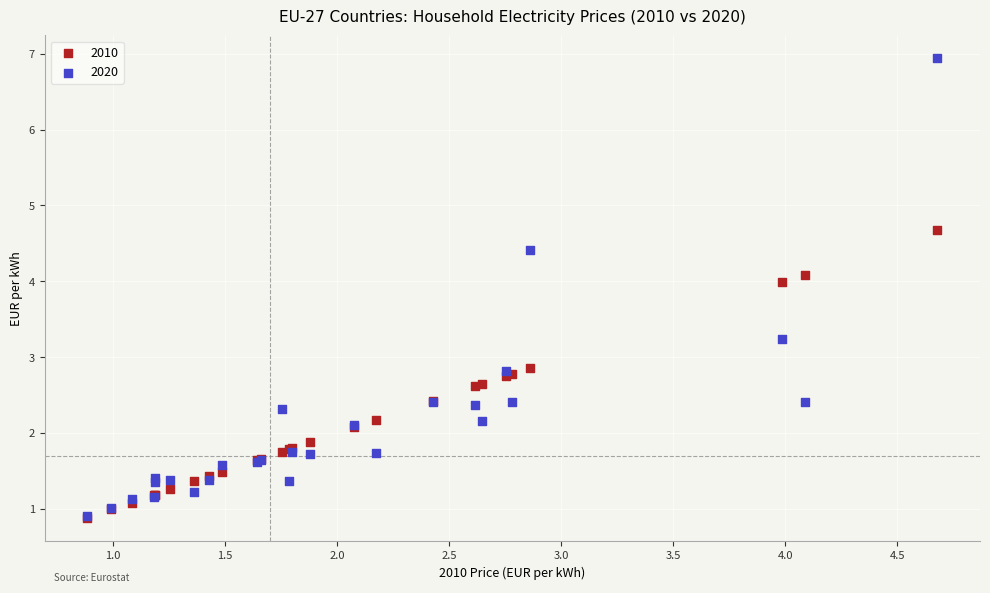

What are all the series names shown in the legend?

2010, 2020